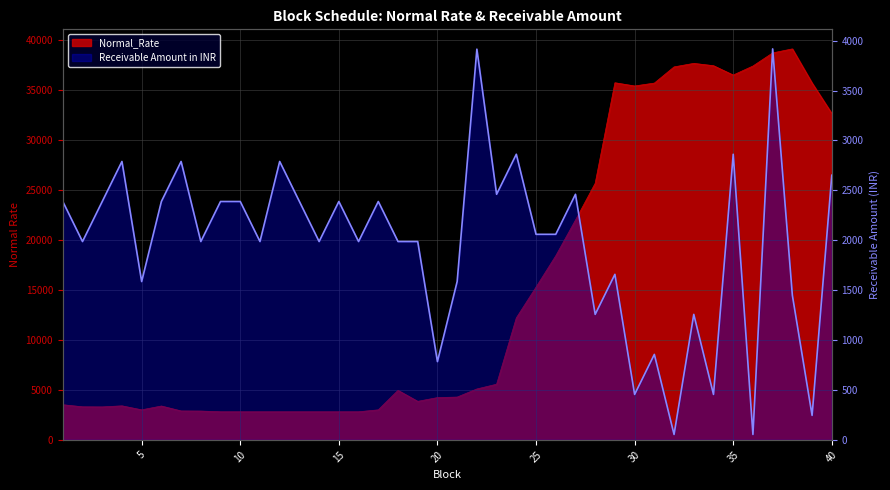

Which has a higher value, 24 or 31?

31